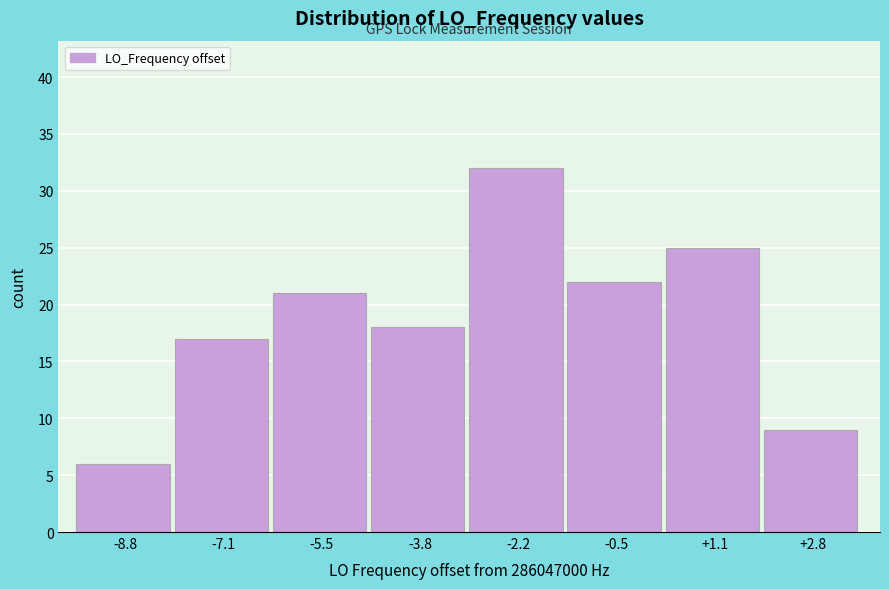

Reading left to right, transcribe this chart: for each bar, give the range it covers on the x-axis and its height. Neither the bar edges nor the heights are printed on the chart, so give them approximately, as read against the axes.

-9.60 to -7.95: 6
-7.95 to -6.30: 17
-6.30 to -4.65: 21
-4.65 to -3.00: 18
-3.00 to -1.35: 32
-1.35 to 0.30: 22
0.30 to 1.95: 25
1.95 to 3.60: 9